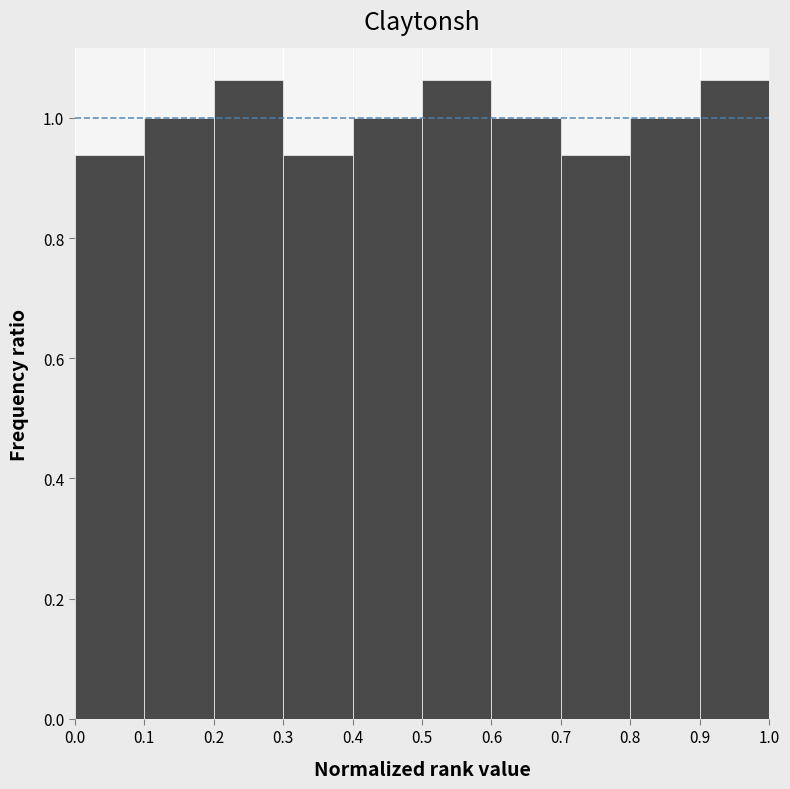

Reading left to right, transcribe this chart: for each bar, give the range it covers on the x-axis and its height. The values are not printed on the chart, so give them approximately, as read against the axis.

0.0 to 0.1: 0.94
0.1 to 0.2: 1.00
0.2 to 0.3: 1.06
0.3 to 0.4: 0.94
0.4 to 0.5: 1.00
0.5 to 0.6: 1.06
0.6 to 0.7: 1.00
0.7 to 0.8: 0.94
0.8 to 0.9: 1.00
0.9 to 1.0: 1.06